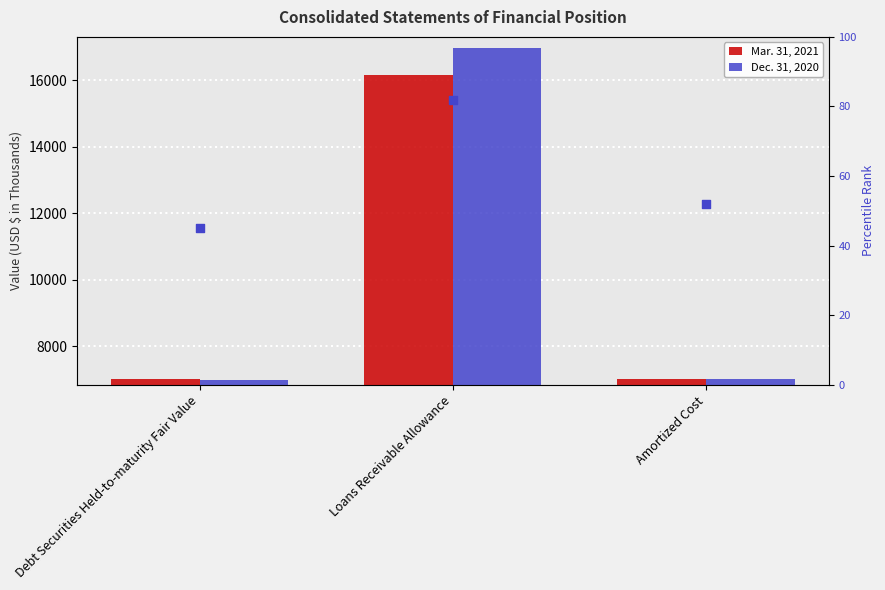

At which category is the sum across all series the highest?

Loans Receivable Allowance